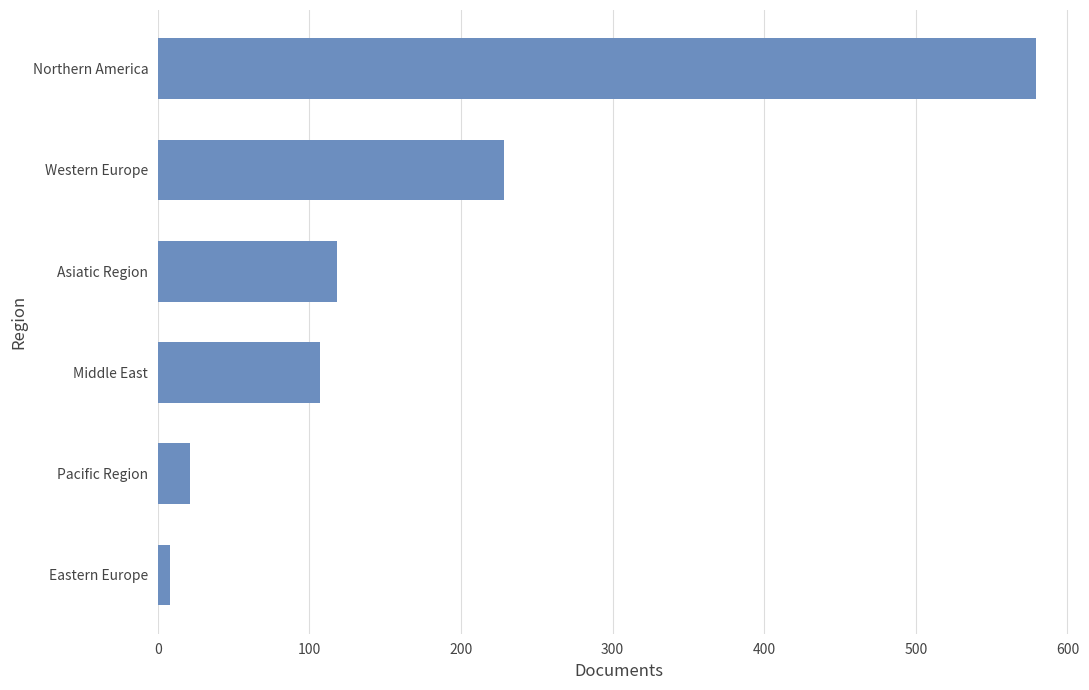

True or false: the data shows 118 at Asiatic Region.

True